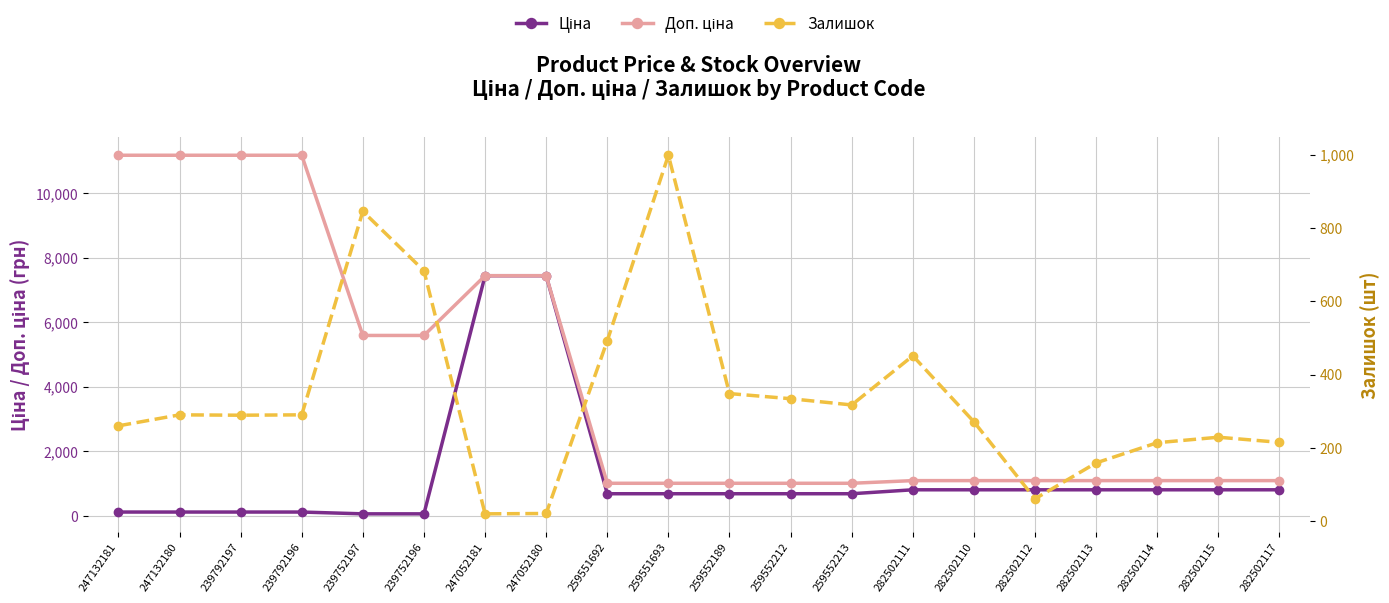

The value of Доп. ціна at 282502111 is 1087.0. True or false?

True